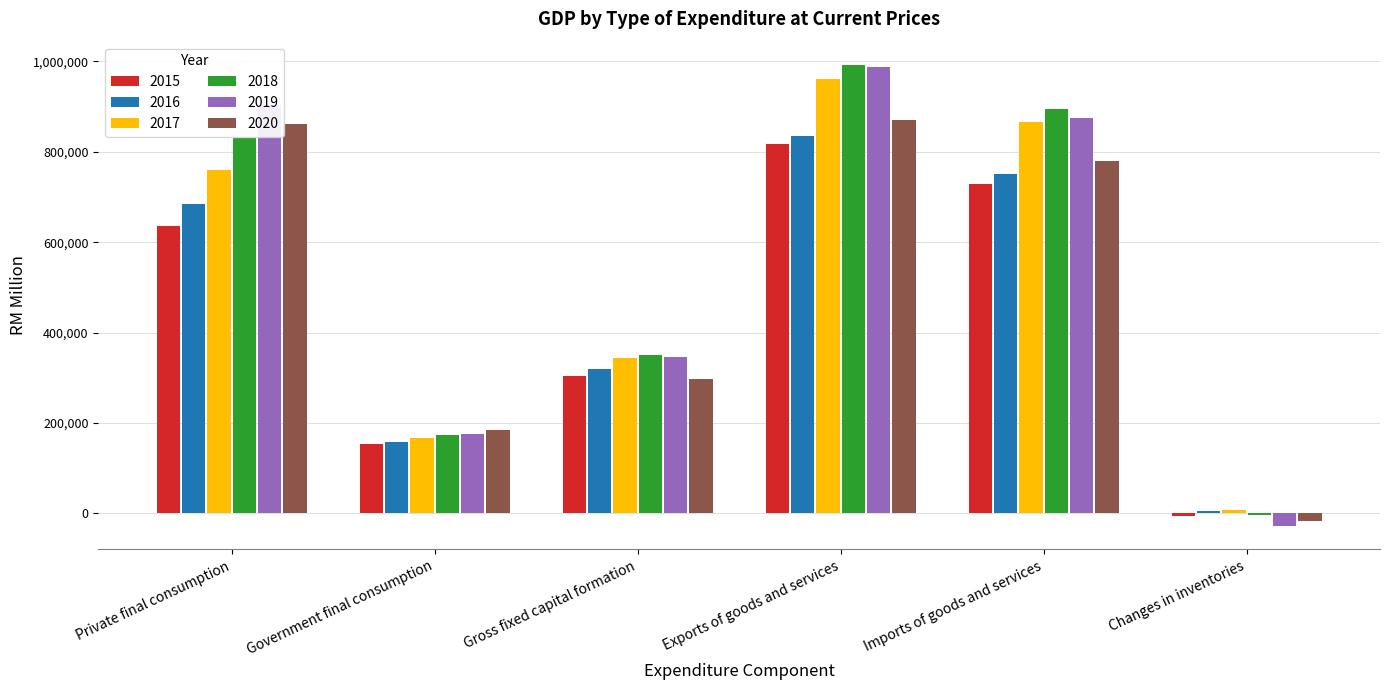

True or false: 2020 has a value of -17016 at Changes in inventories.

True